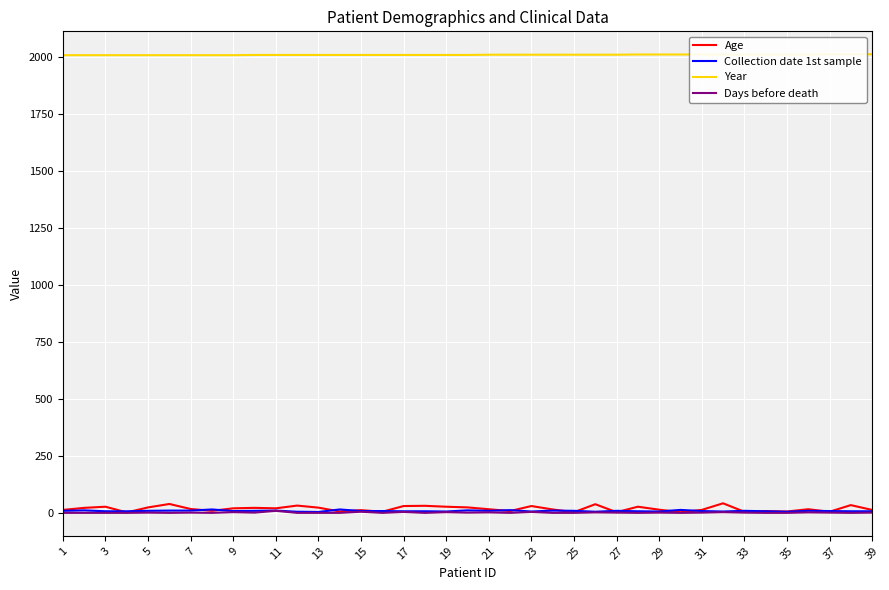

How many data points in Days before death are above 1?

10